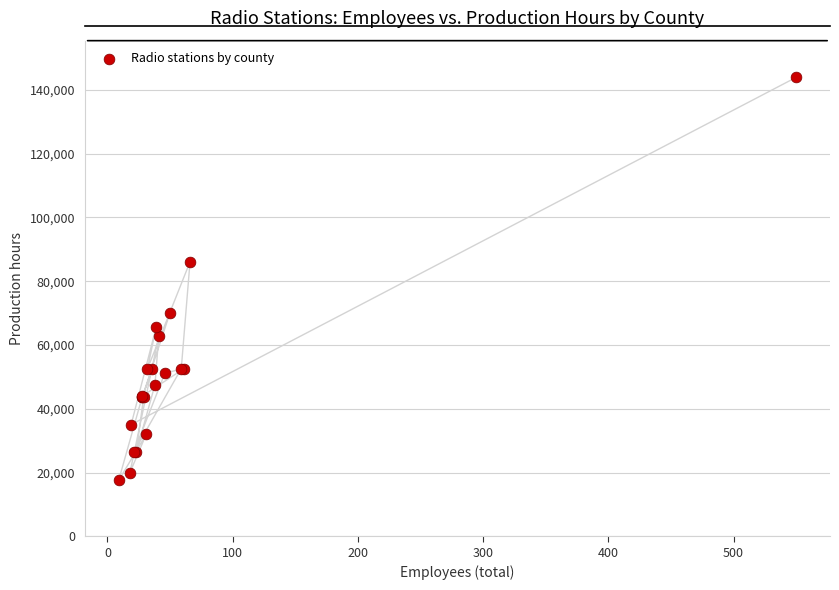

What Y value in the scatter plot is closest to 80724?

86094